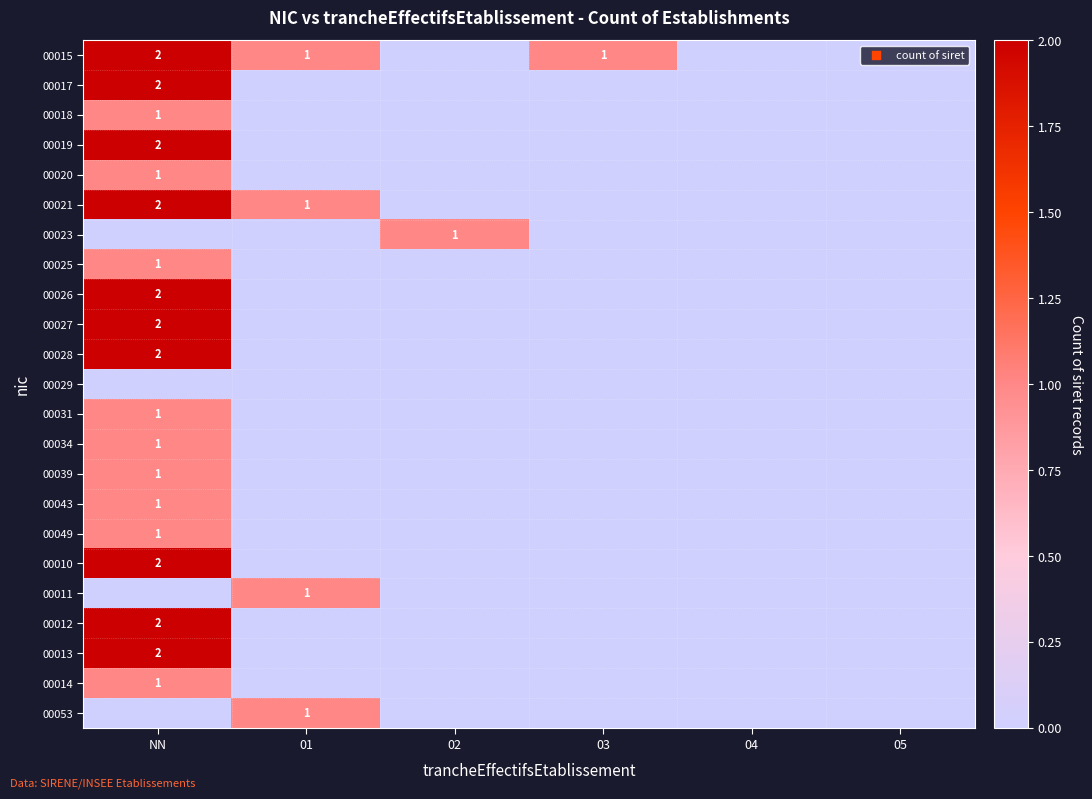

Is it true that 00021 equals 0 at 03?

True